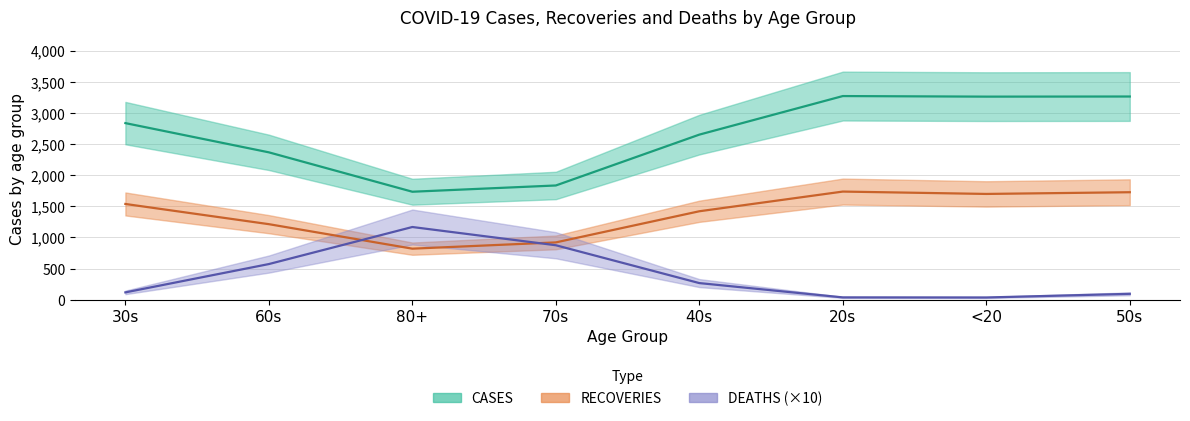

Which series has the widest spread of values?

CASES